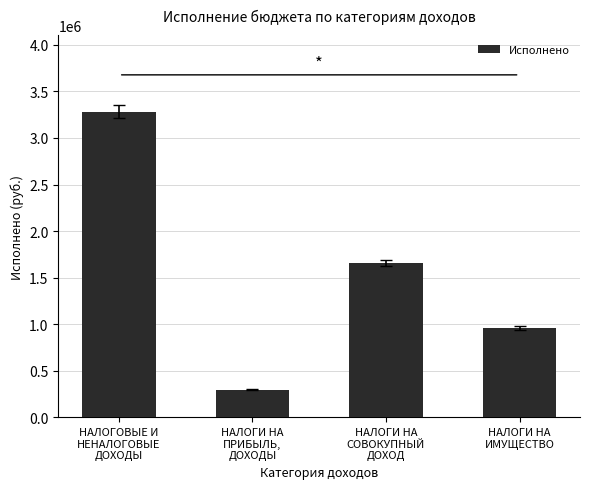

What is the change in value from НАЛОГИ НА
ПРИБЫЛЬ,
ДОХОДЫ to НАЛОГИ НА
ИМУЩЕСТВО?

+661286.8